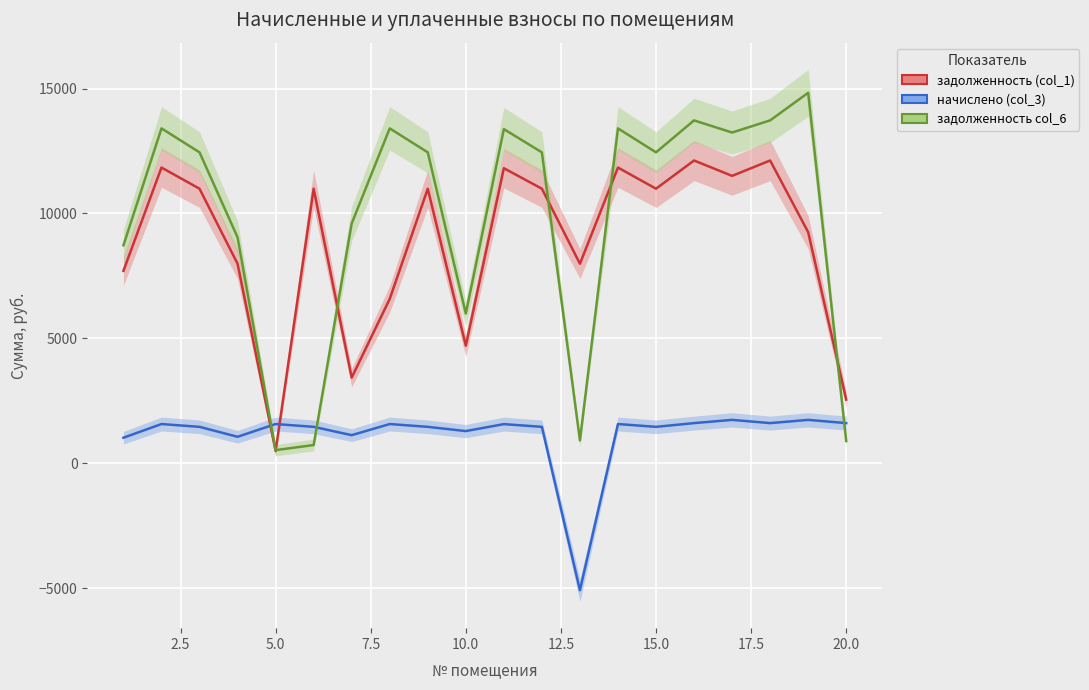

How many values in начислено (col_3) are below zero?

1